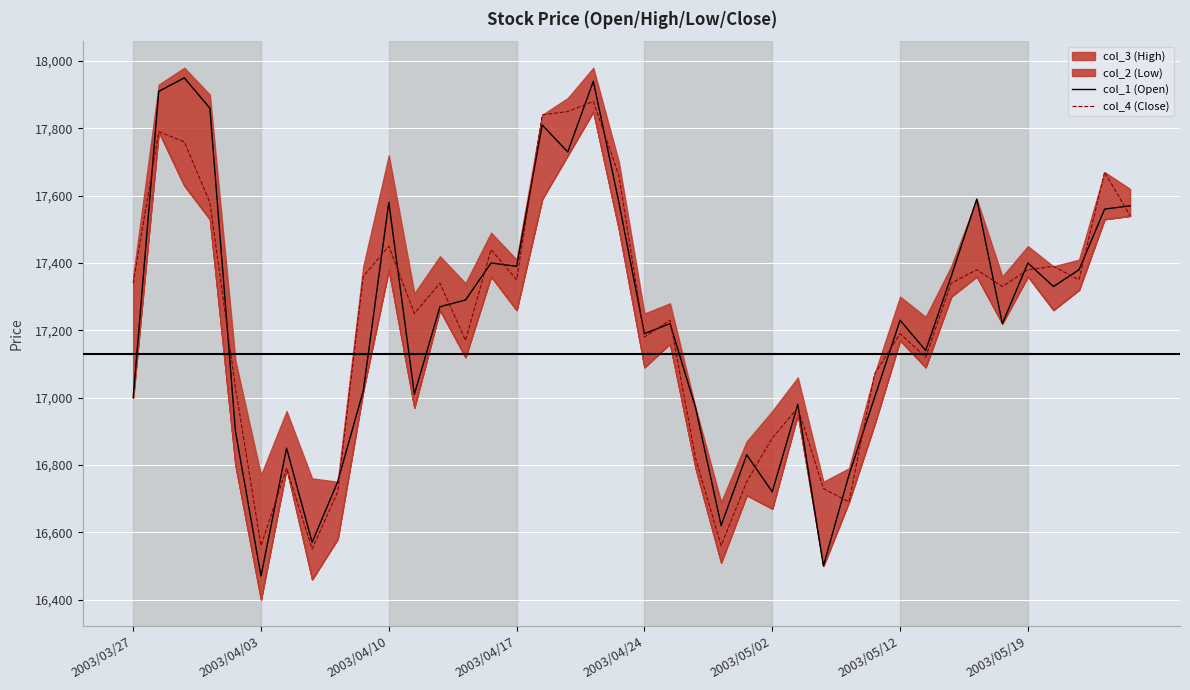

Reading right to left, what are all the values shown in this chart?

col_1 (Open): 17570	17560	17380	17330	17400	17220	17590	17360	17140	17230	17000	16770	16500	16980	16720	16830	16620	16970	17220	17190	17580	17940	17730	17810	17390	17400	17290	17270	17010	17580	17020	16750	16570	16850	16470	16900	17860	17950	17910	17000
col_4 (Close): 17540	17670	17350	17390	17380	17330	17380	17340	17120	17190	17070	16690	16730	16970	16880	16750	16560	16820	17230	17180	17660	17880	17850	17840	17350	17440	17170	17340	17250	17450	17360	16720	16550	16790	16560	17030	17580	17760	17790	17340